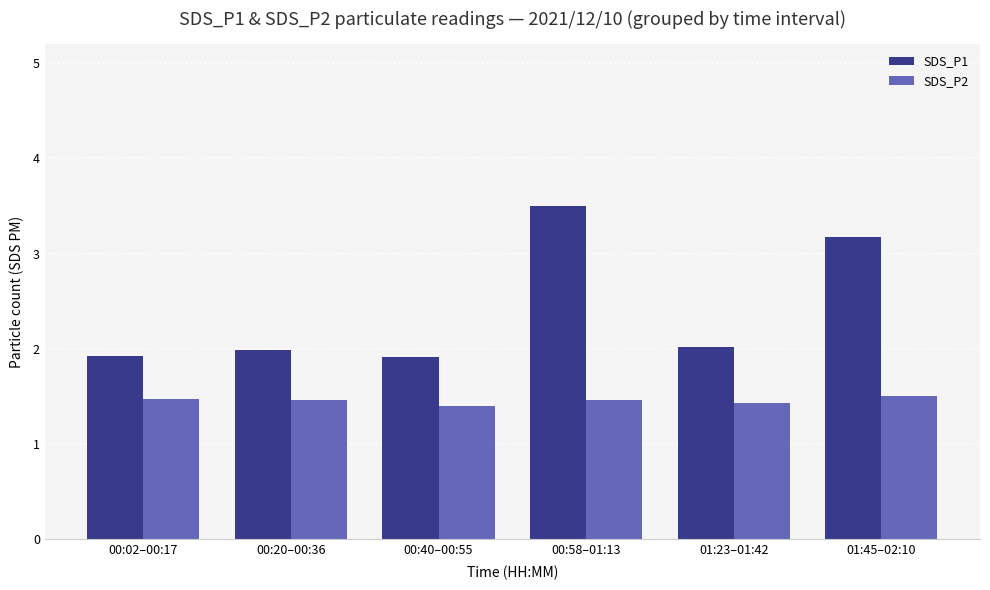

At which category is the sum across all series the highest?

00:58–01:13